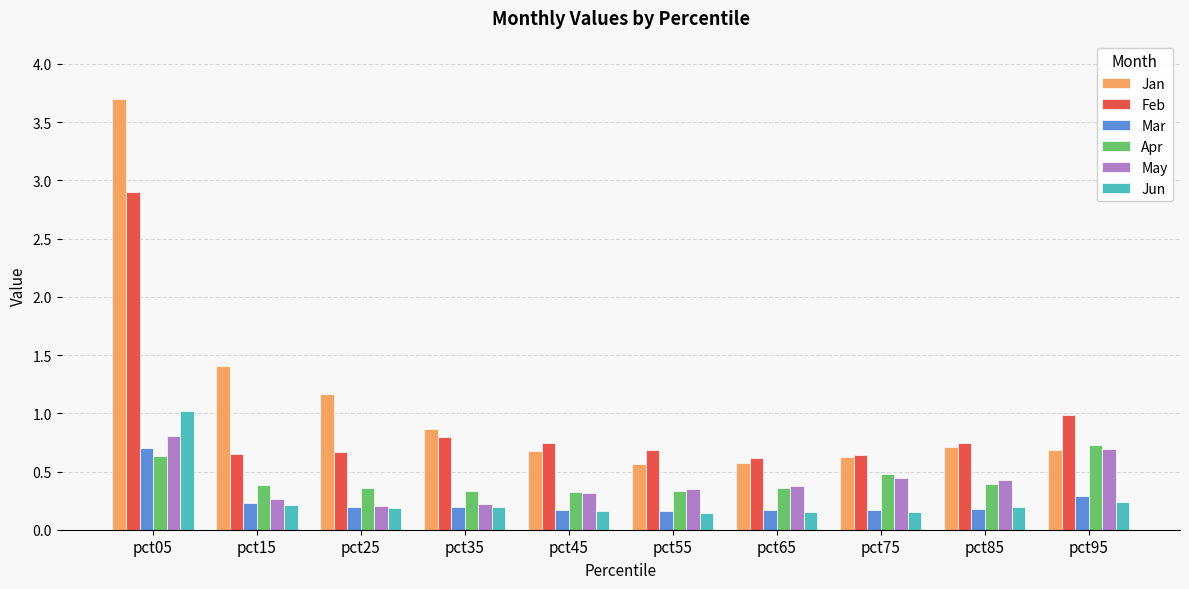

The value of Jan at pct55 is 0.6. True or false?

True